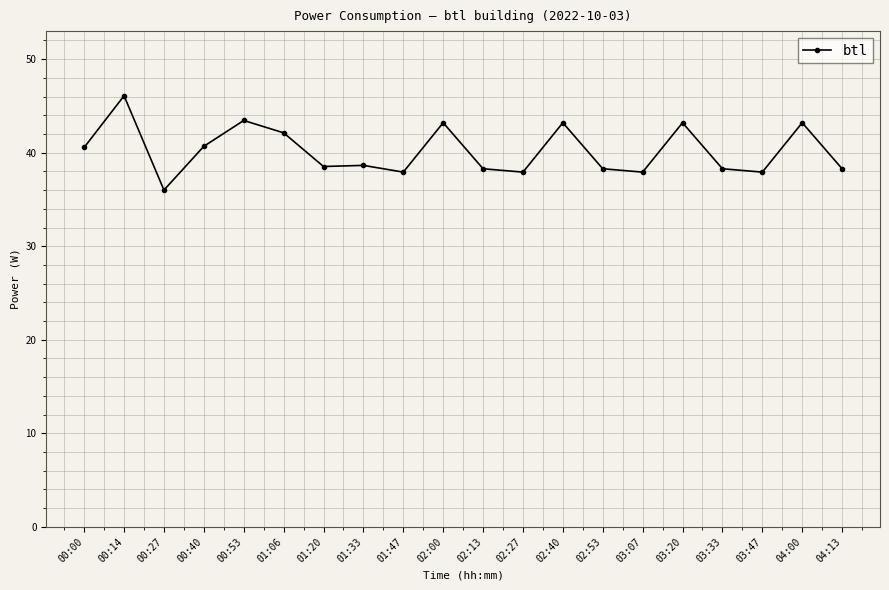

Where is the first local minimum?

00:27